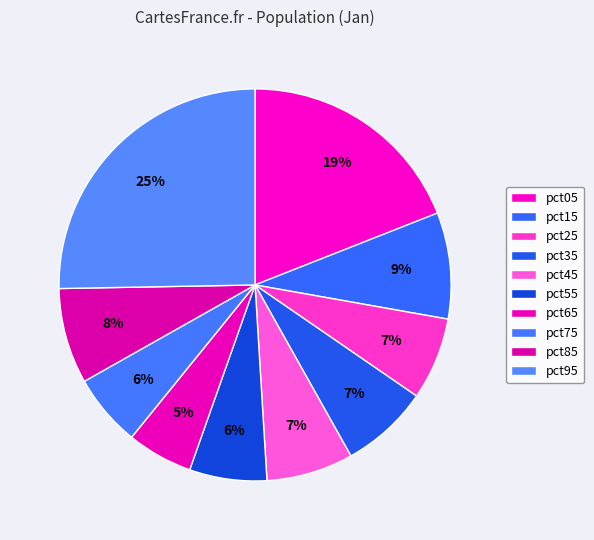

To the nearest percent, what portion does pct35 represent?

7%